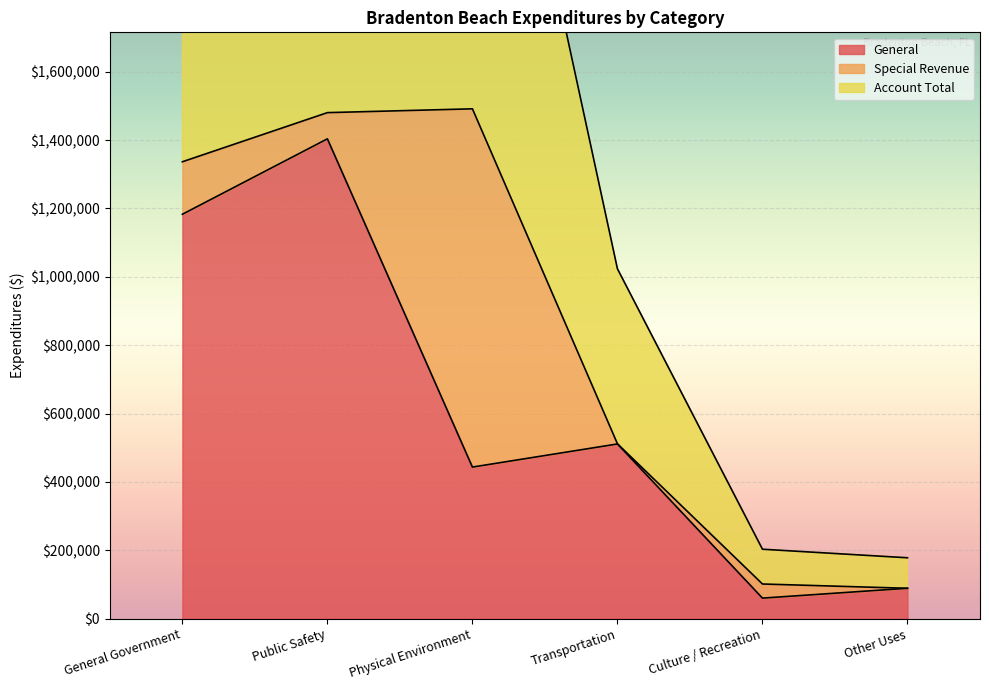

Where is General nearest to the value 732081?

Transportation